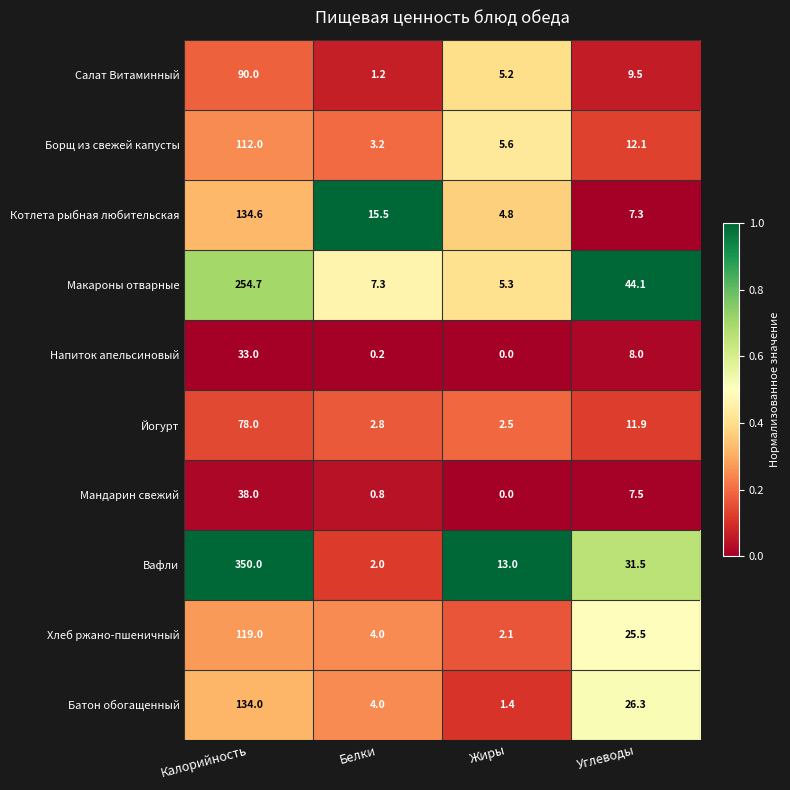

Which series changed the most between Жиры and Углеводы?

Макароны отварные